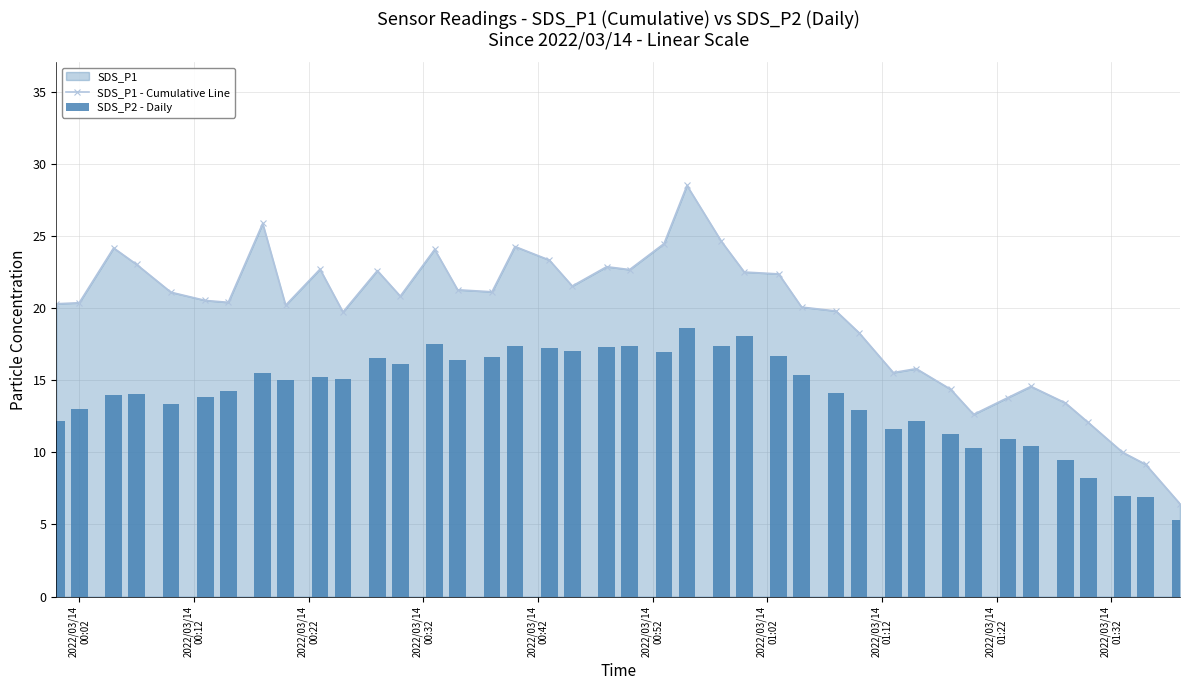

True or false: SDS_P1 - Cumulative Line has more than 0 points higher than both neighbors.

True